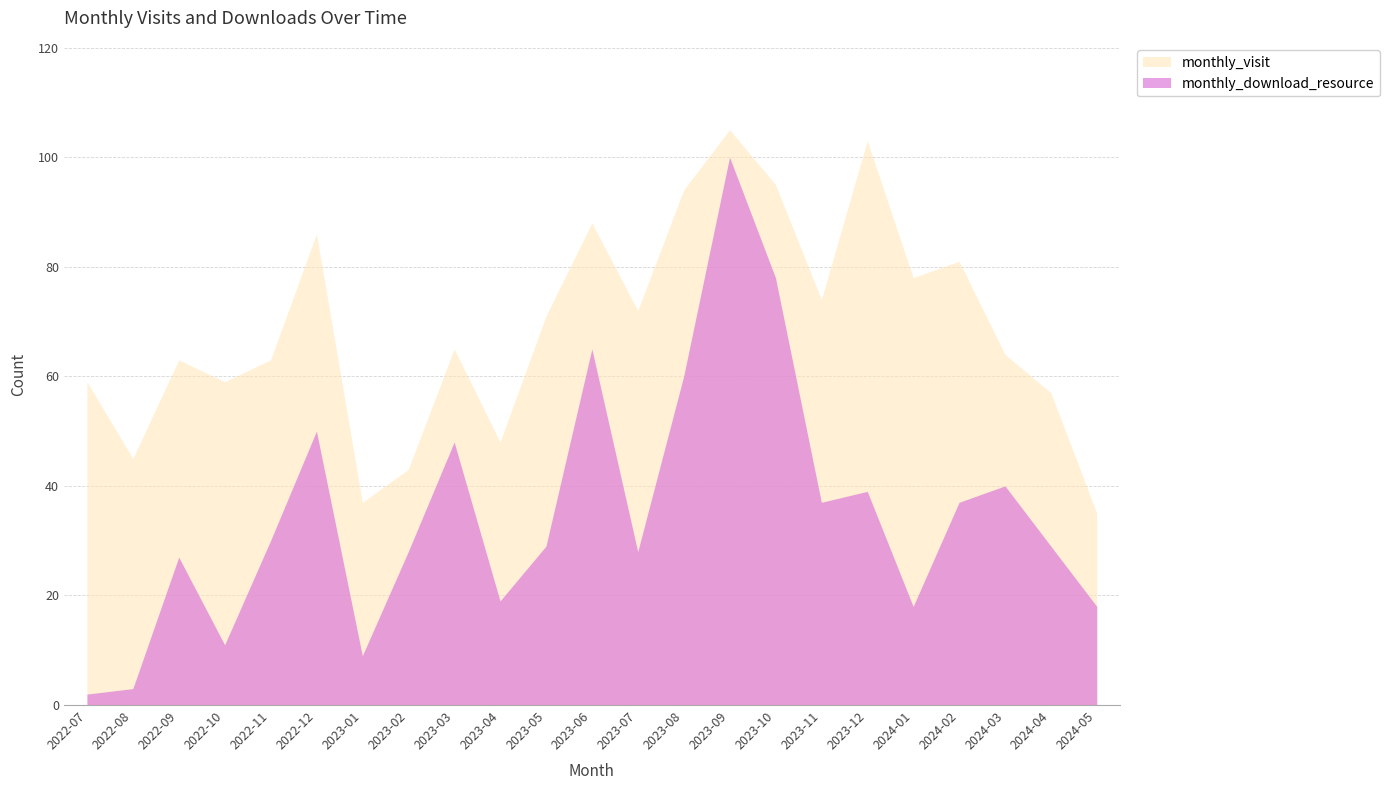

What is the value of the monthly_download_resource point at the 13th from the left?

28